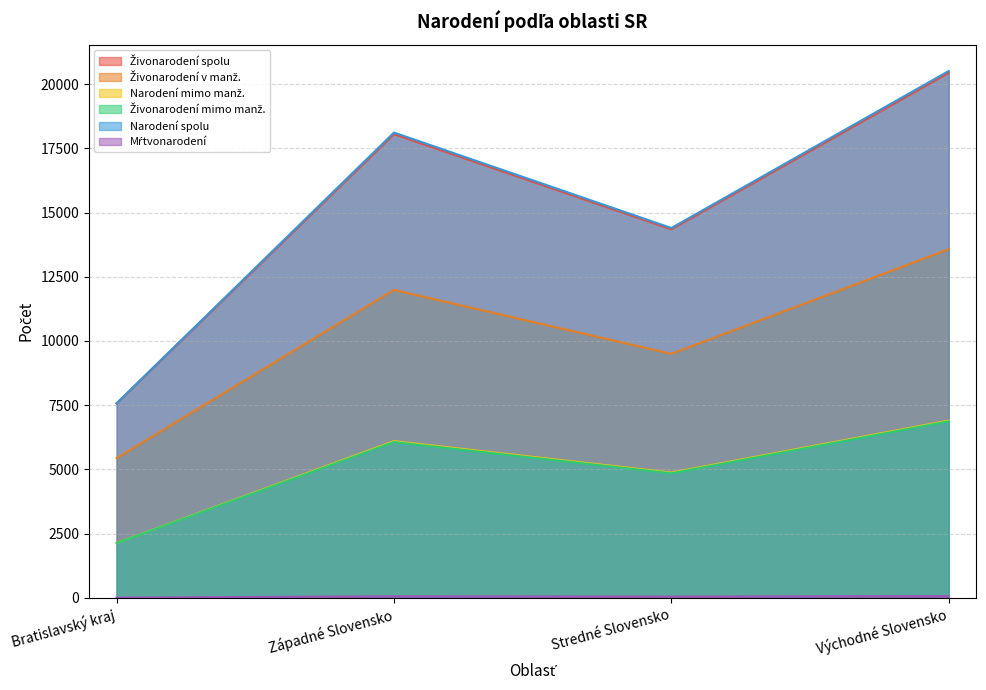

Is the value of Mŕtvonarodení at Západné Slovensko greater than the value of Živonarodení spolu at Bratislavský kraj?

No